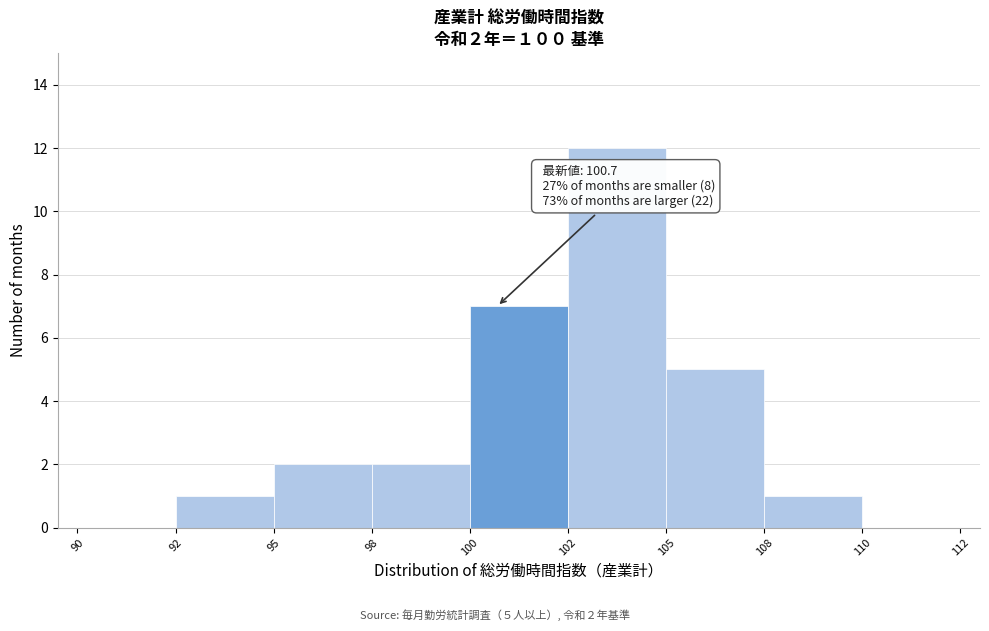

Reading left to right, transcribe all the data shown in this chart.

90=0	92=1	95=2	98=2	100=7	102=12	105=5	108=1	110=0